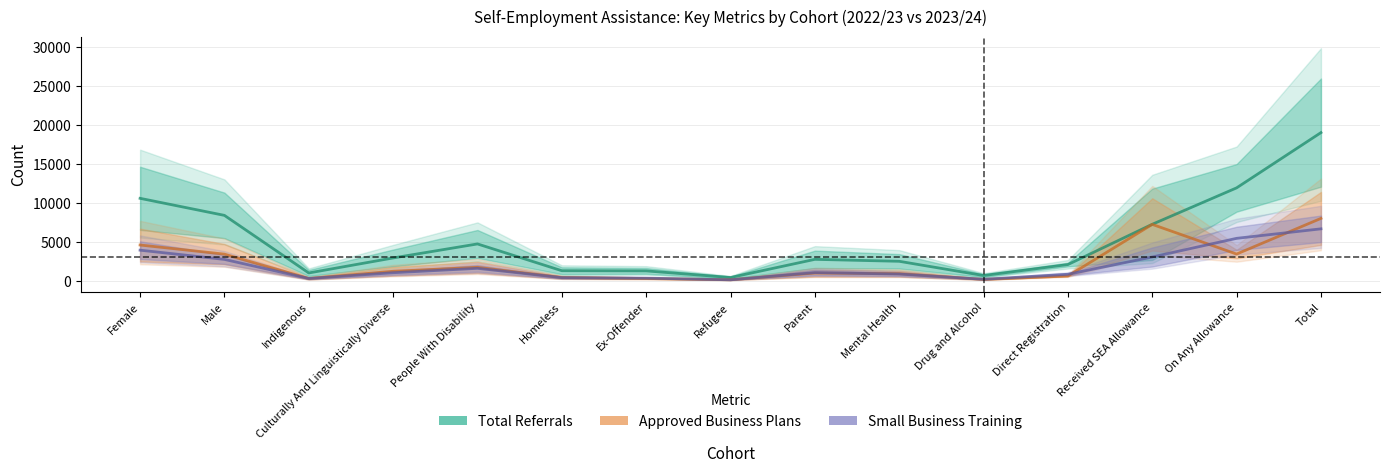

What is the highest value of the Total Referrals series?

19000.0